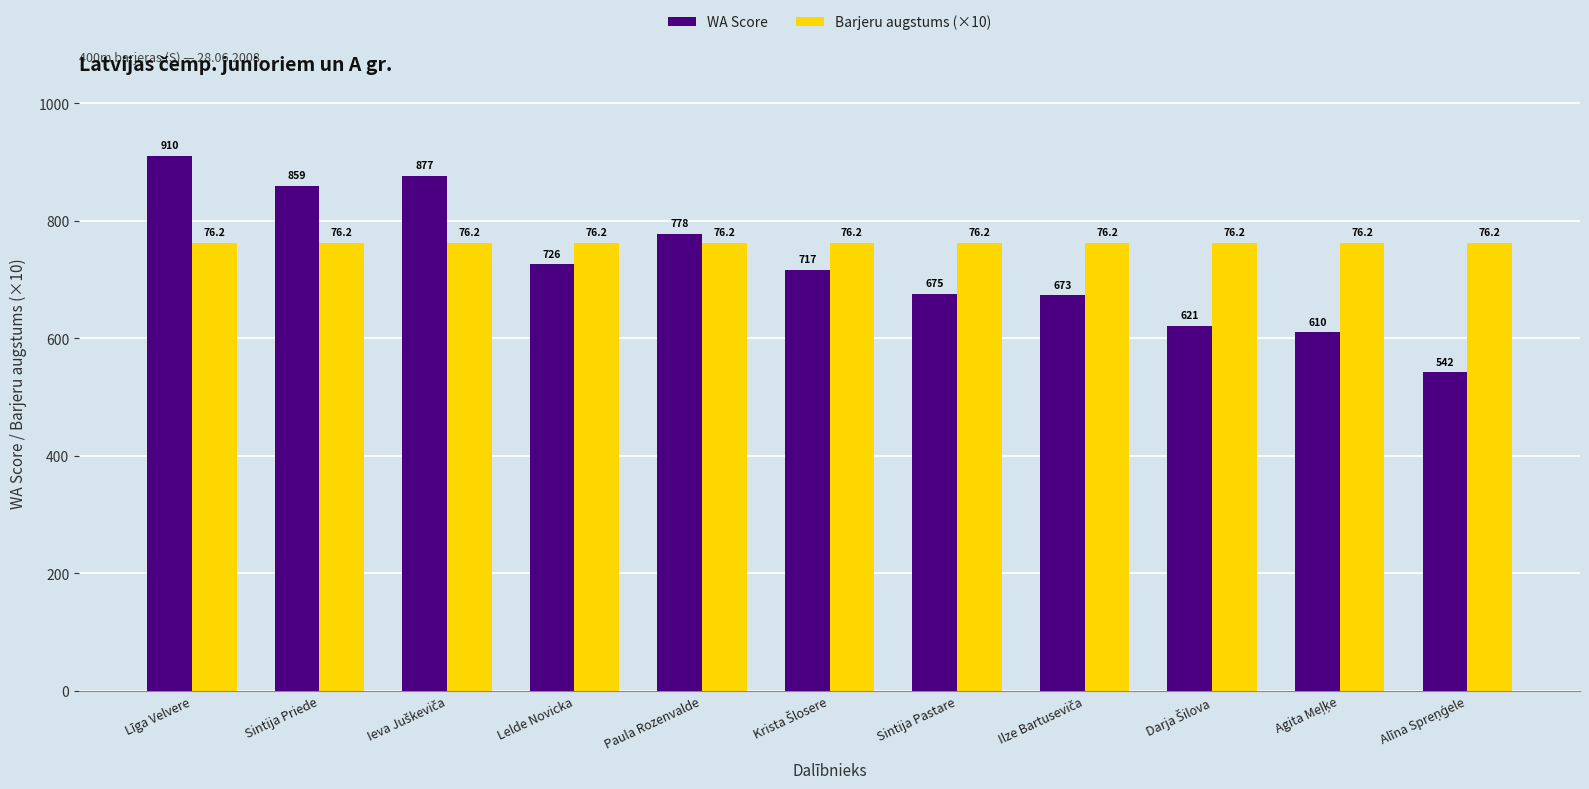

What is the lowest value of the Barjeru augstums (×10) series?

762